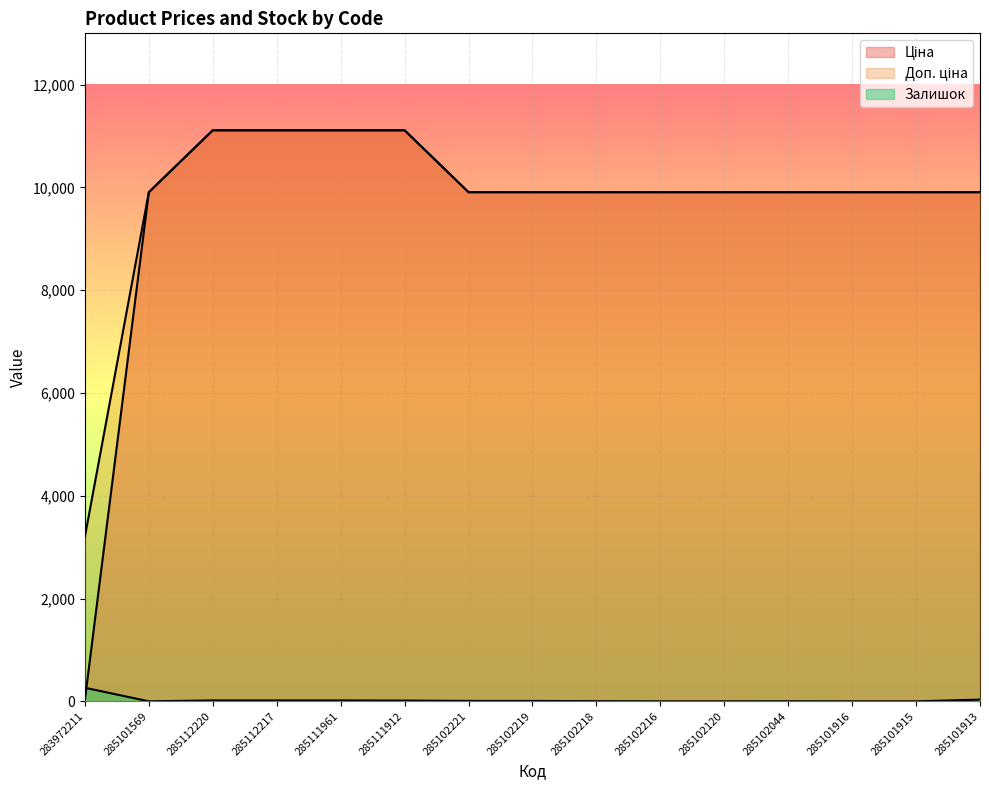

What is the label of the 14th point from the right?

285101569